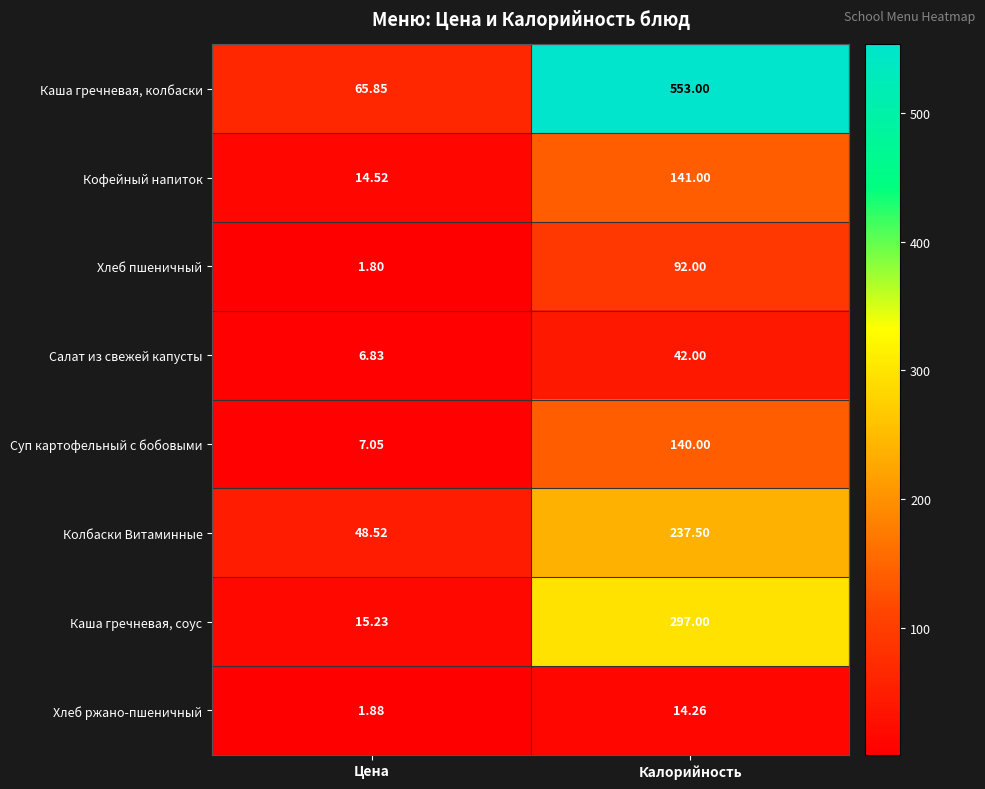

Which series has the largest range (max minus min)?

Каша гречневая, колбаски